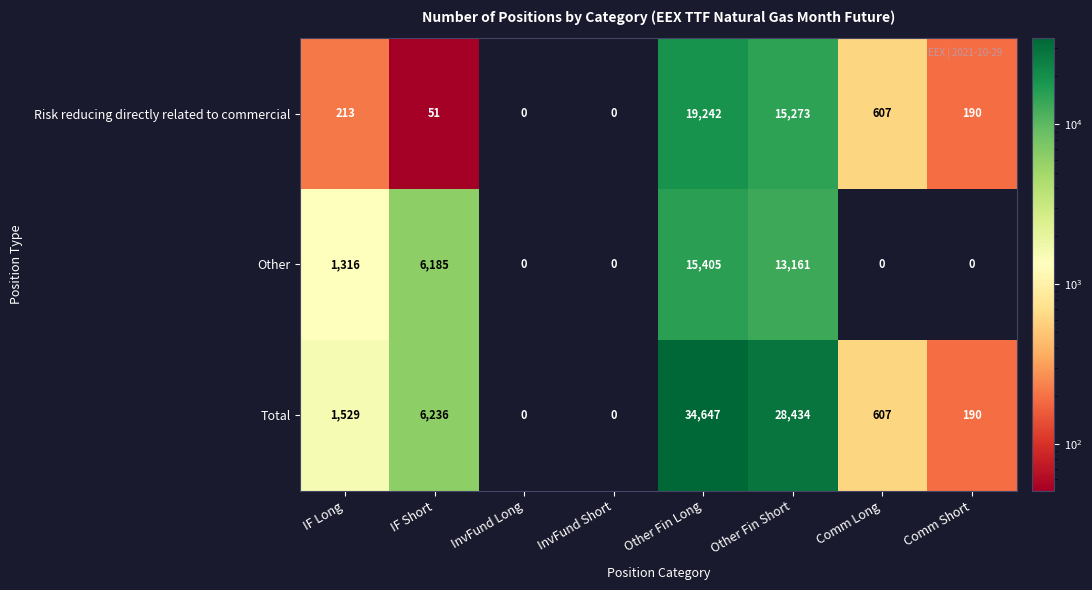

Rank the series at IF Long from highest to lowest value.

Total, Other, Risk reducing directly related to commercial